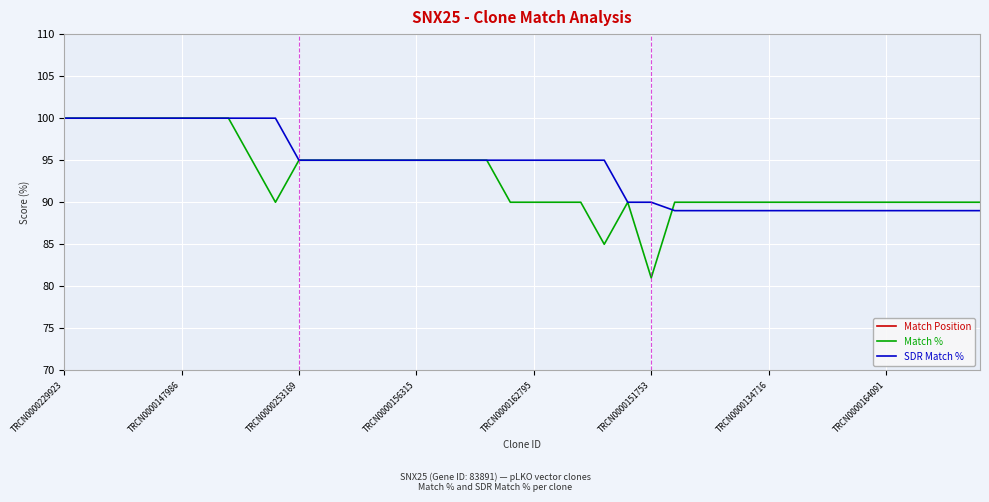

How many series are shown in this chart?

3